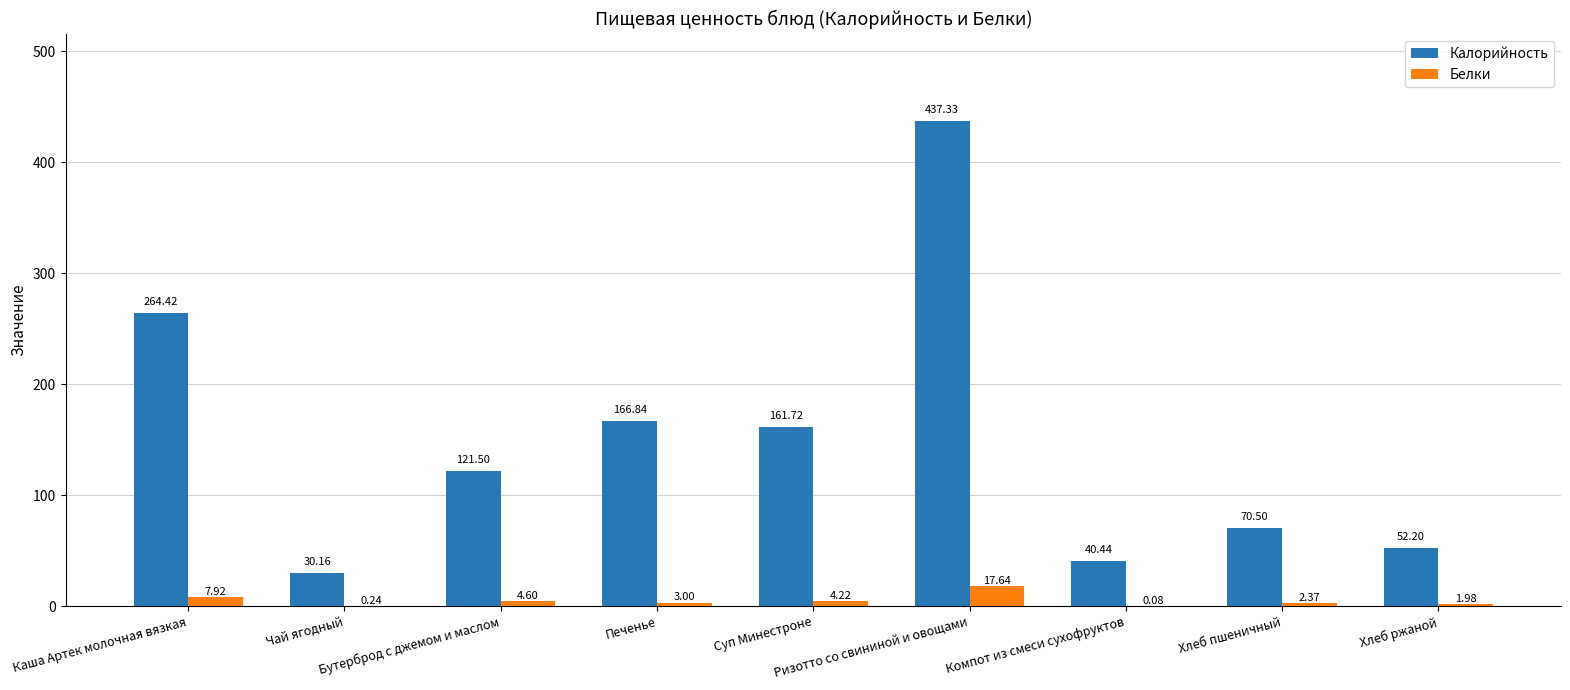

What is the sum of all Белки values?

42.0